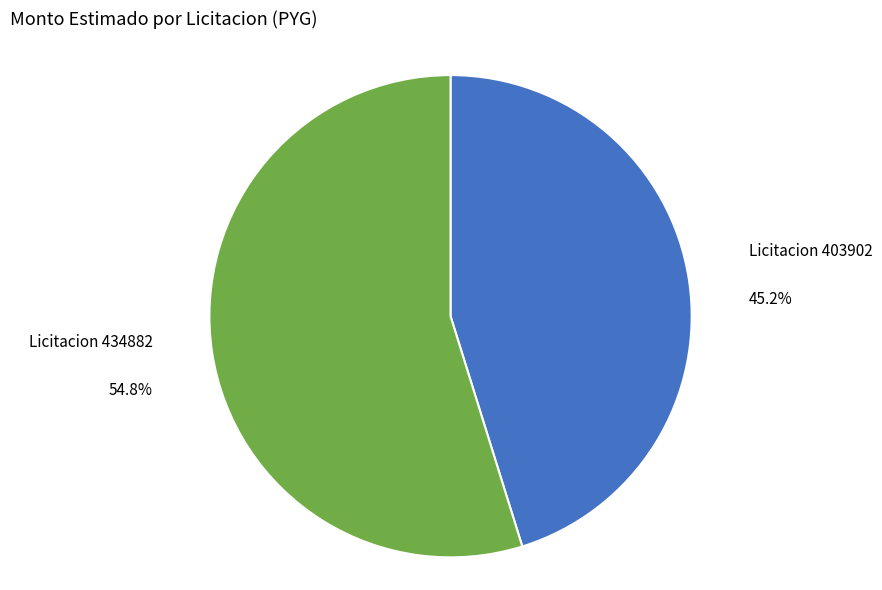

What is the ratio of the value at Licitacion 403902 to the value at Licitacion 434882?

0.8